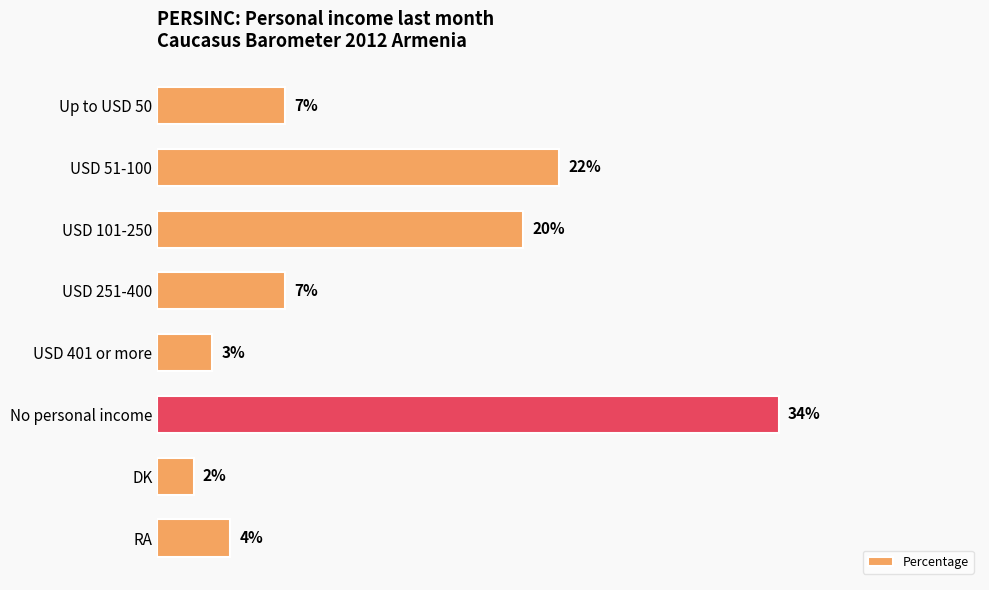

Are the bars grouped side by side (vs. stacked)?

No